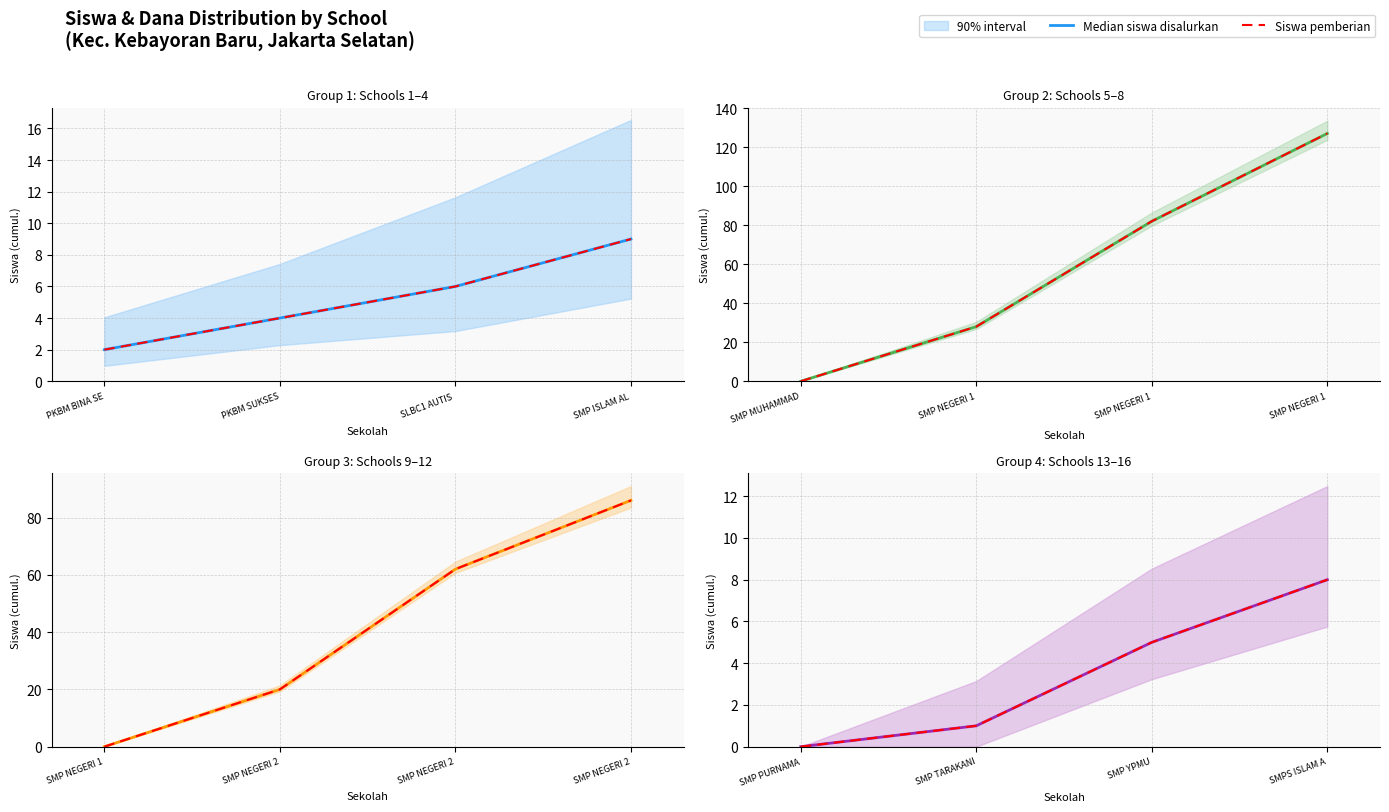

True or false: Siswa pemberian has more than 1 points higher than both neighbors.

False